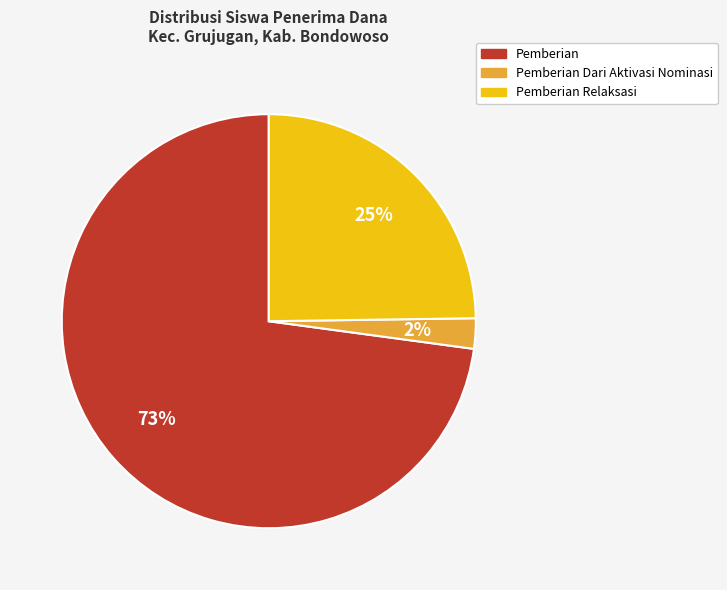

Combined, do Pemberian Dari Aktivasi Nominasi and Pemberian account for over 50%?

Yes